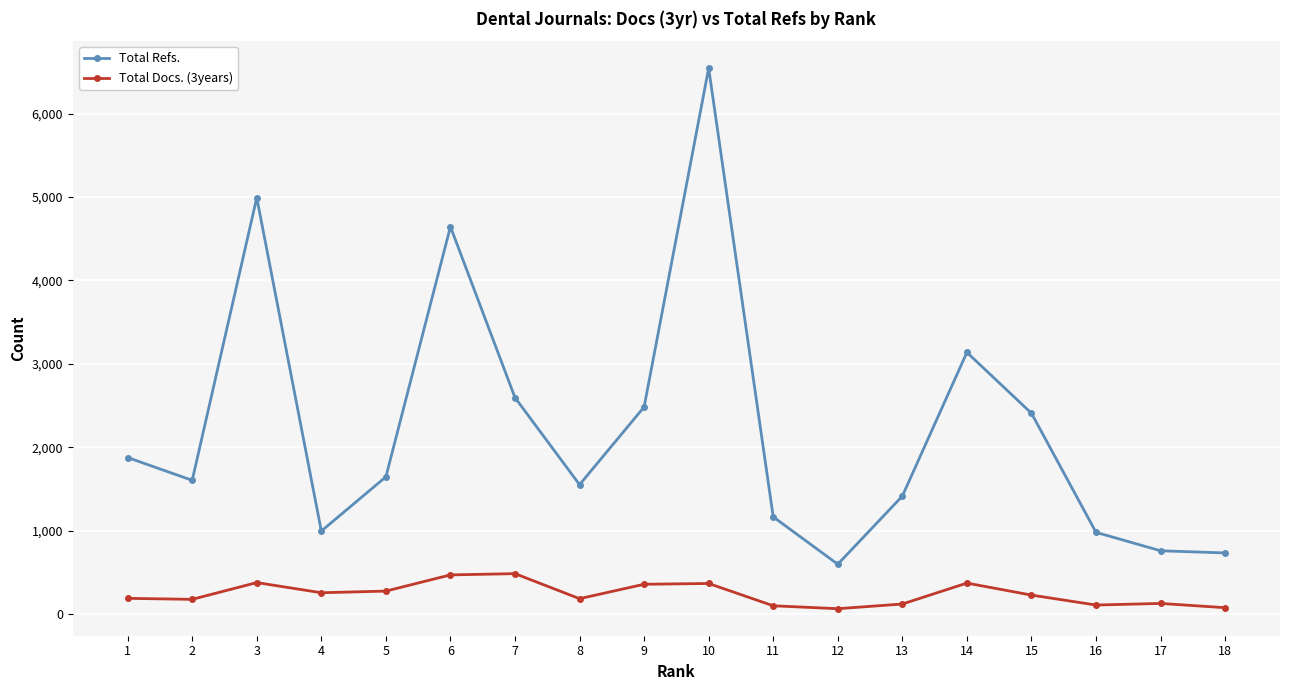

Between 9 and 17, which series saw the biggest shift?

Total Refs.